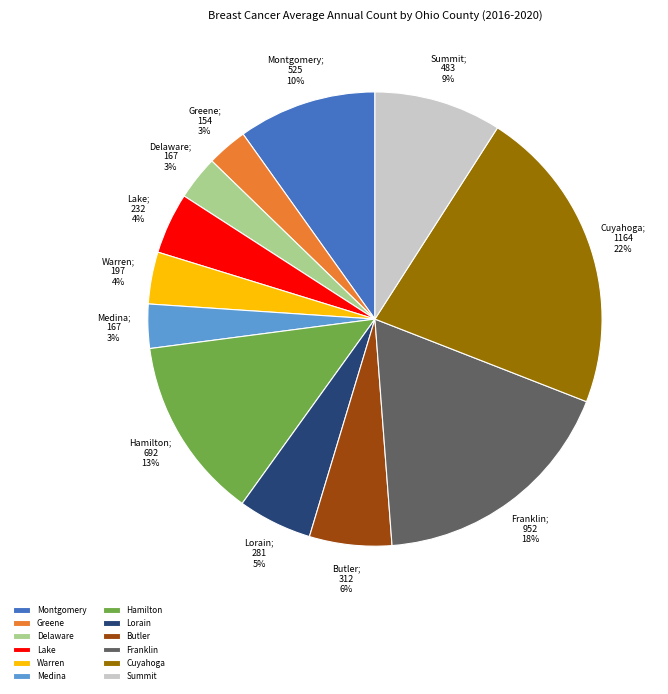

To the nearest percent, what is the difference between the Lake and Greene slice percentages?

1%